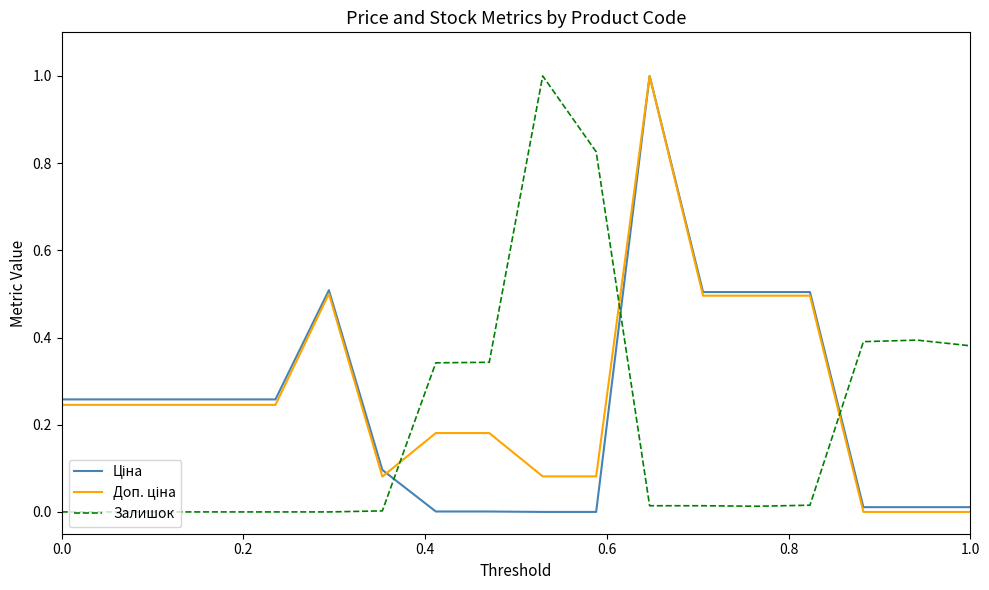

What is the greatest value displayed?

1.0